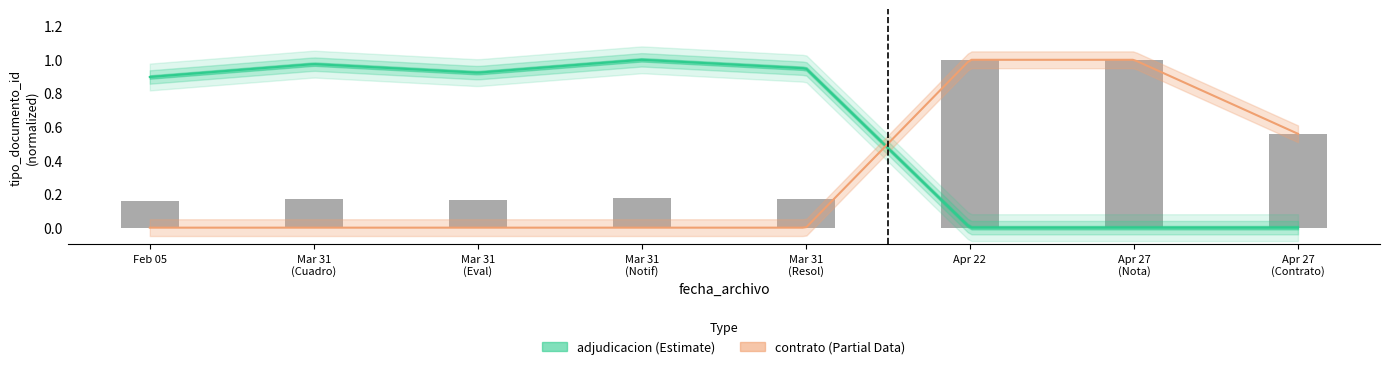

What value does the data have at Apr 27 (Contrato)?

0.6